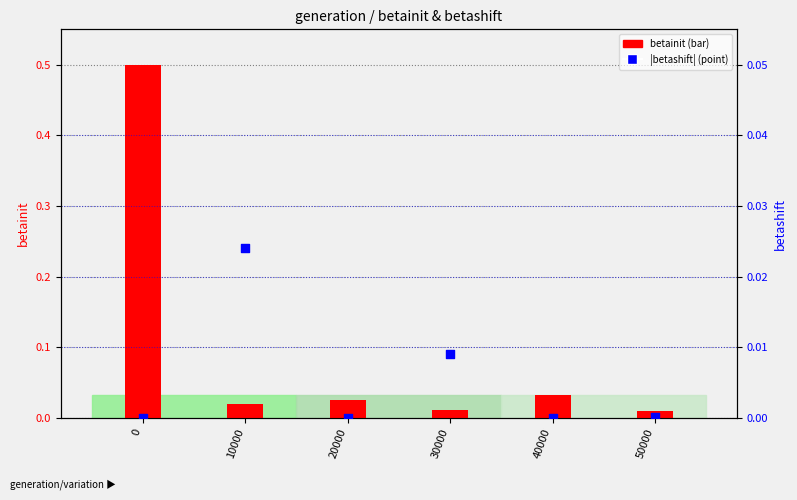

What are all the series names shown in the legend?

betainit, betashift